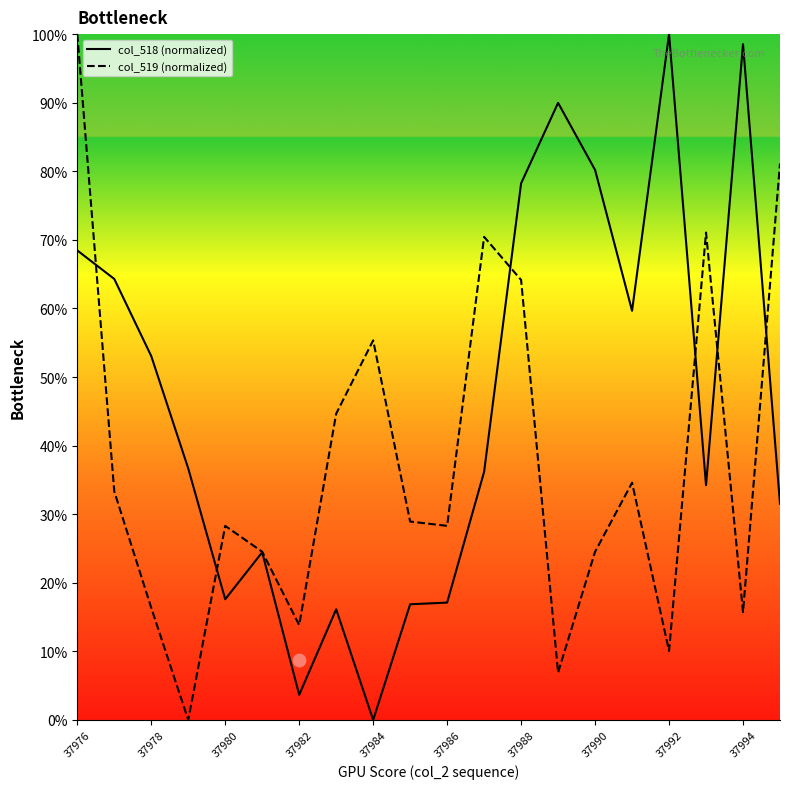

Which series has the largest total across all categories?

col_518 (normalized)